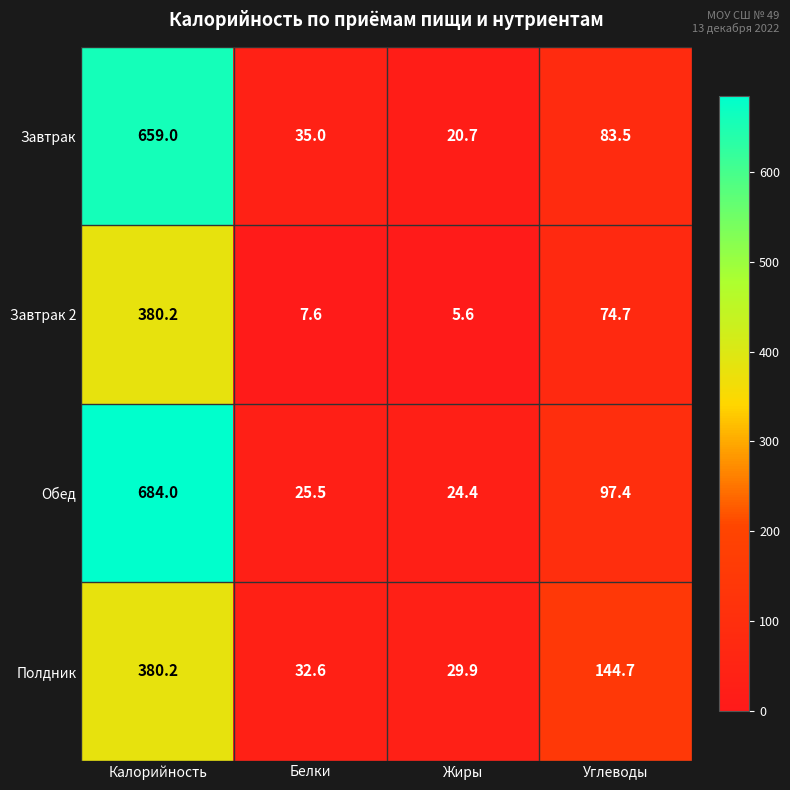

How many series are shown in this chart?

4